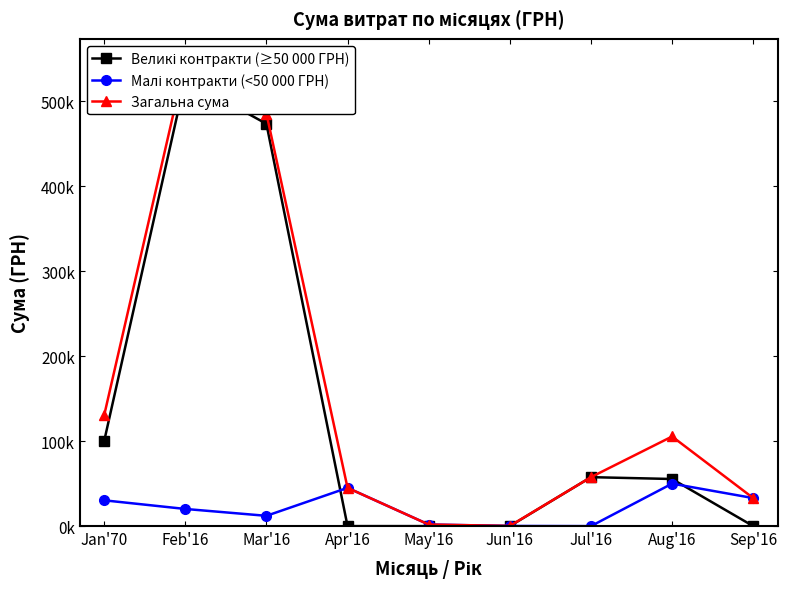

Which category has the lowest value in the Великі контракти (≥50 000 ГРН) series?

Apr'16